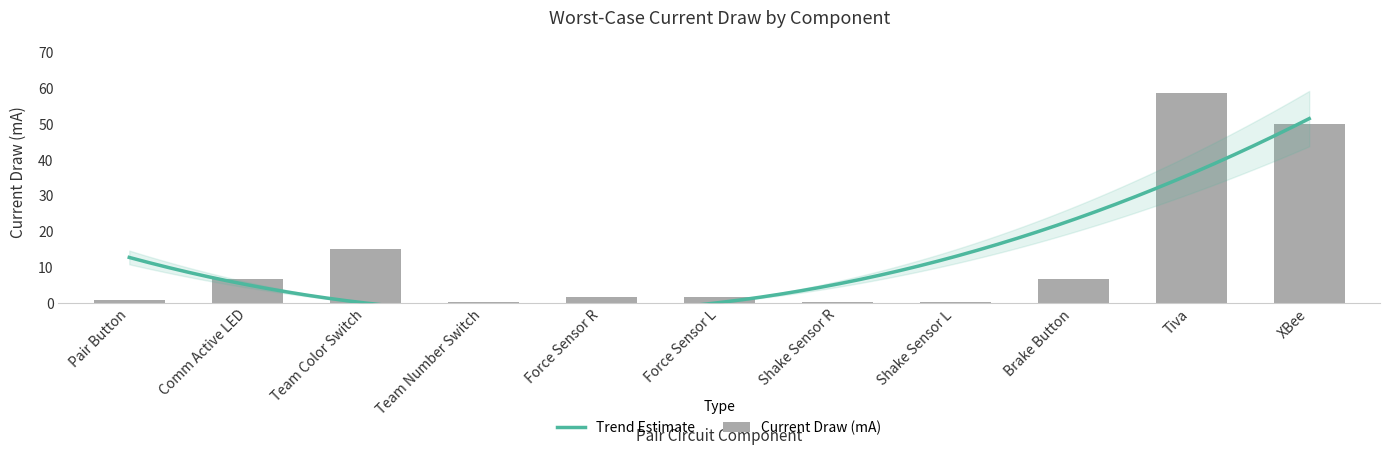

How many bars are there in total?

11